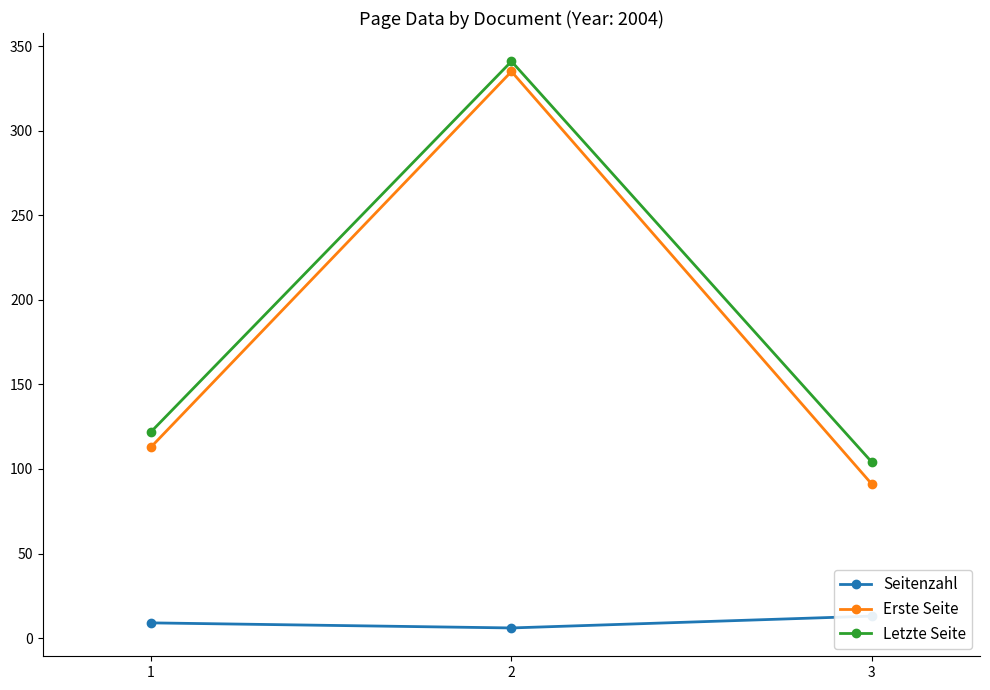

Reading left to right, what are all the values shown in this chart?

Seitenzahl: 9	6	13
Erste Seite: 113	335	91
Letzte Seite: 122	341	104